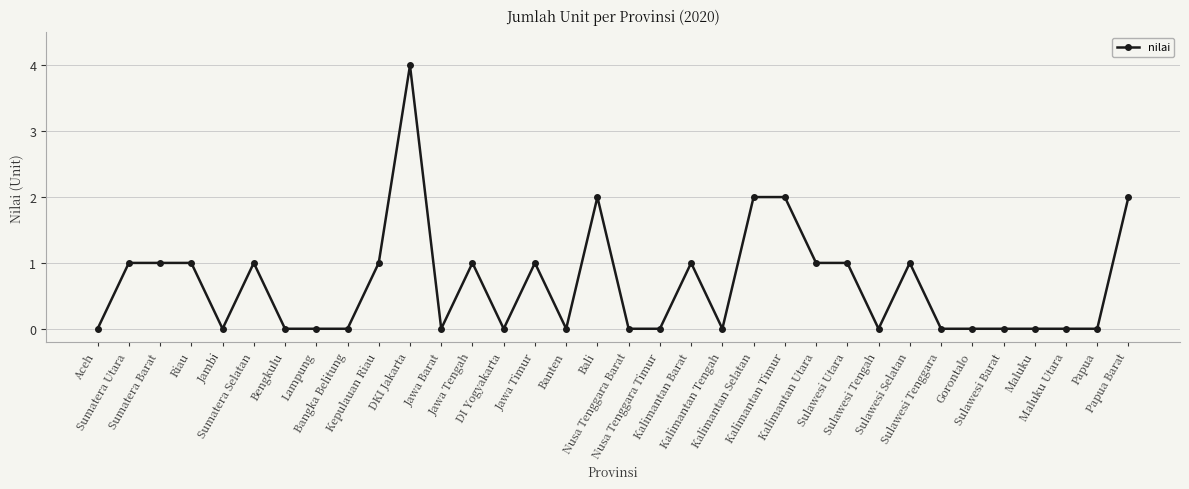

How many lines are shown in the chart?

1